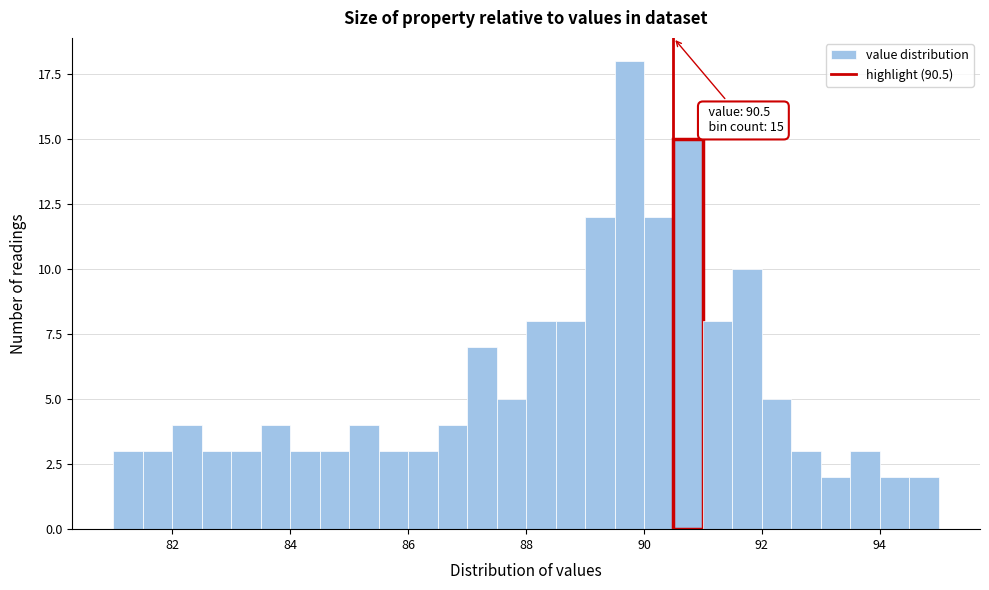

Around what value on the x-axis is the tallest bar? Give the approximate position of its centre, as read against the axis.

89.8